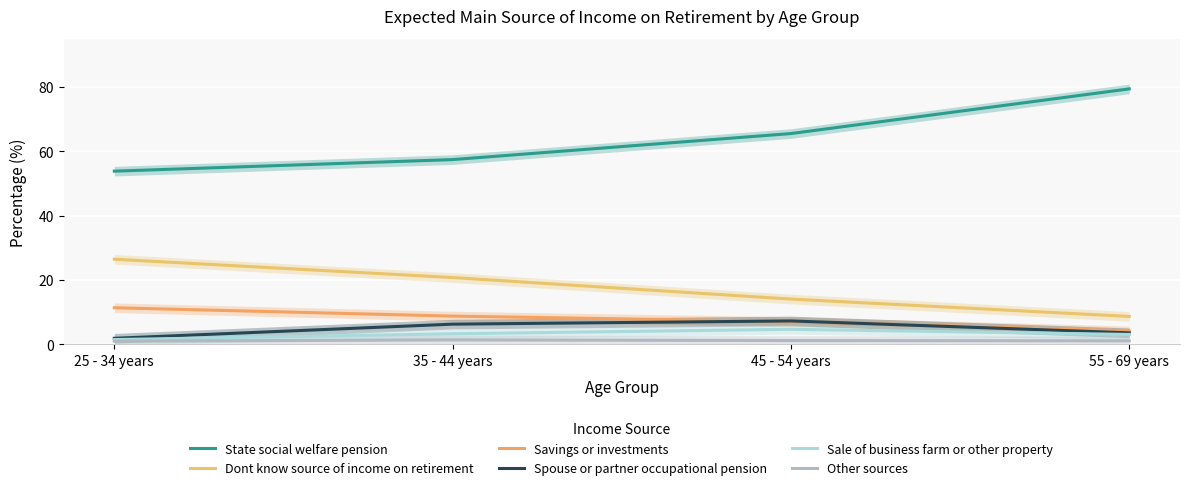

Between 25 - 34 years and 55 - 69 years, which is larger?

55 - 69 years